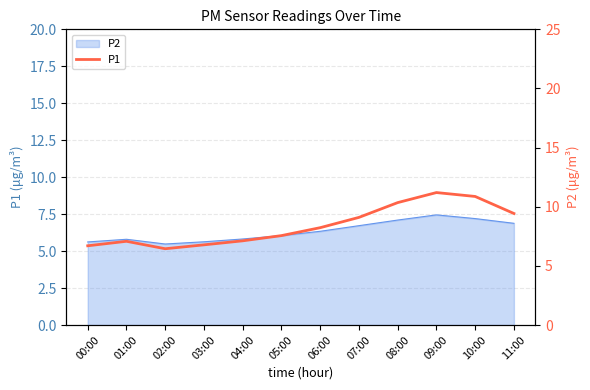

Does the chart display data point markers on the line(s)?

No